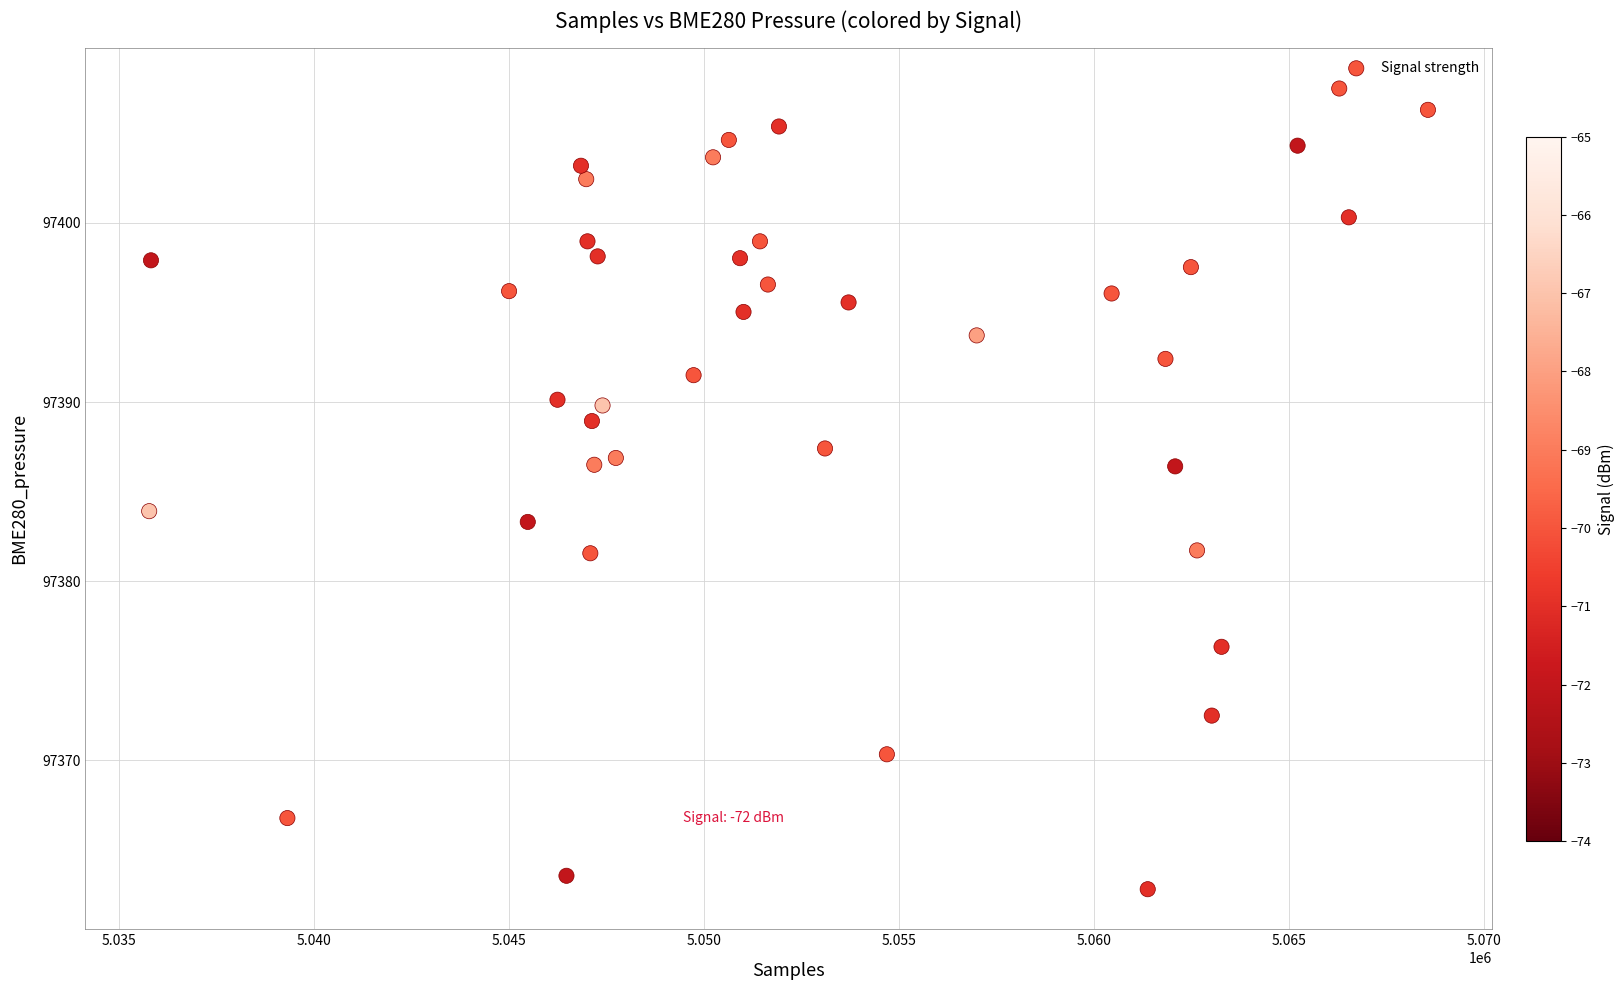

What is the range of X values (max minus min)?

32782.0